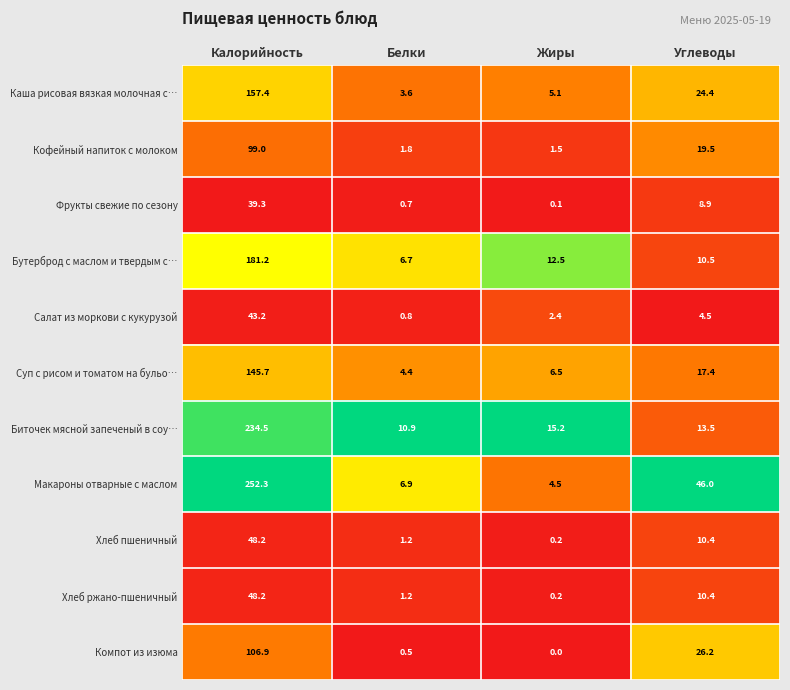

What is the difference between the maximum and second lowest values in the Салат из моркови с кукурузой series?

40.8